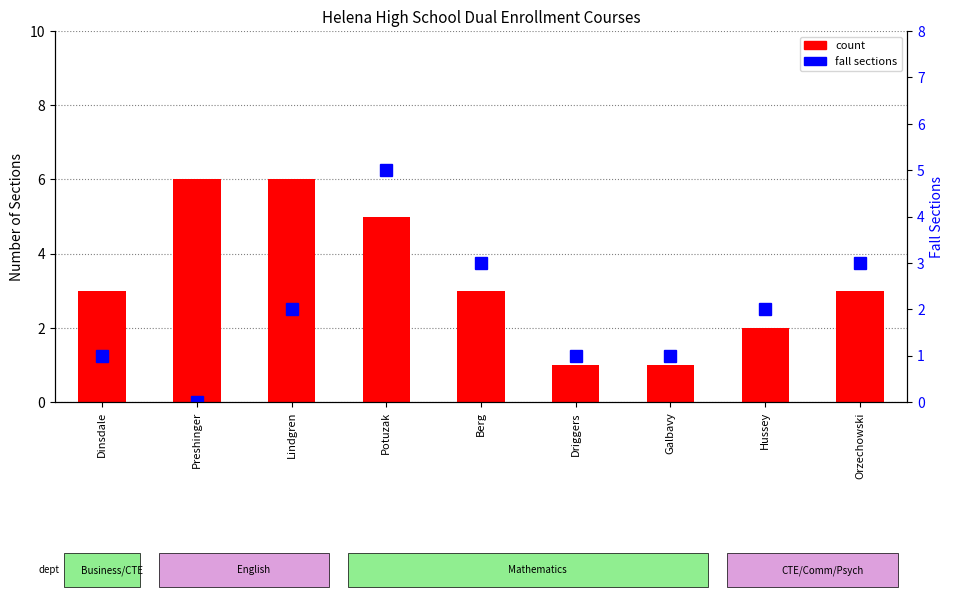

Which category has the lowest value in the fall sections series?

Preshinger